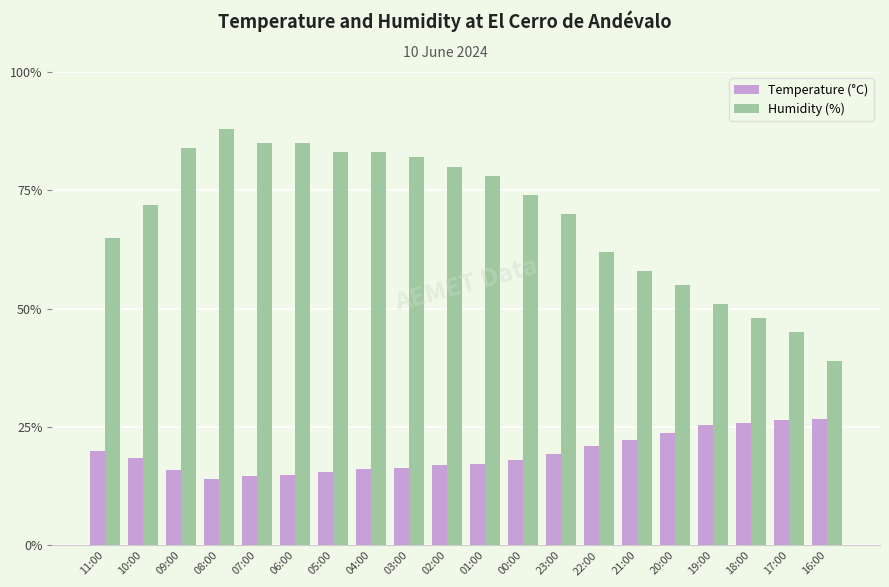

Rank the series by their maximum value, from highest to lowest.

Humidity (%), Temperature (°C)